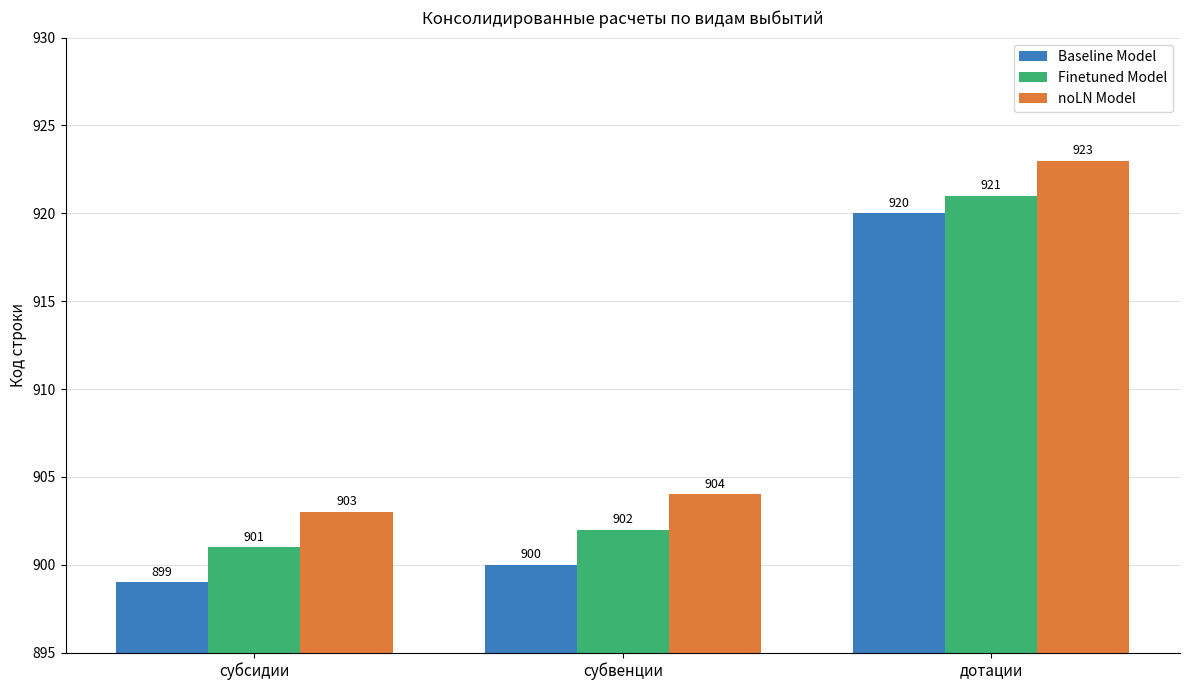

How many data points does each series have?

3